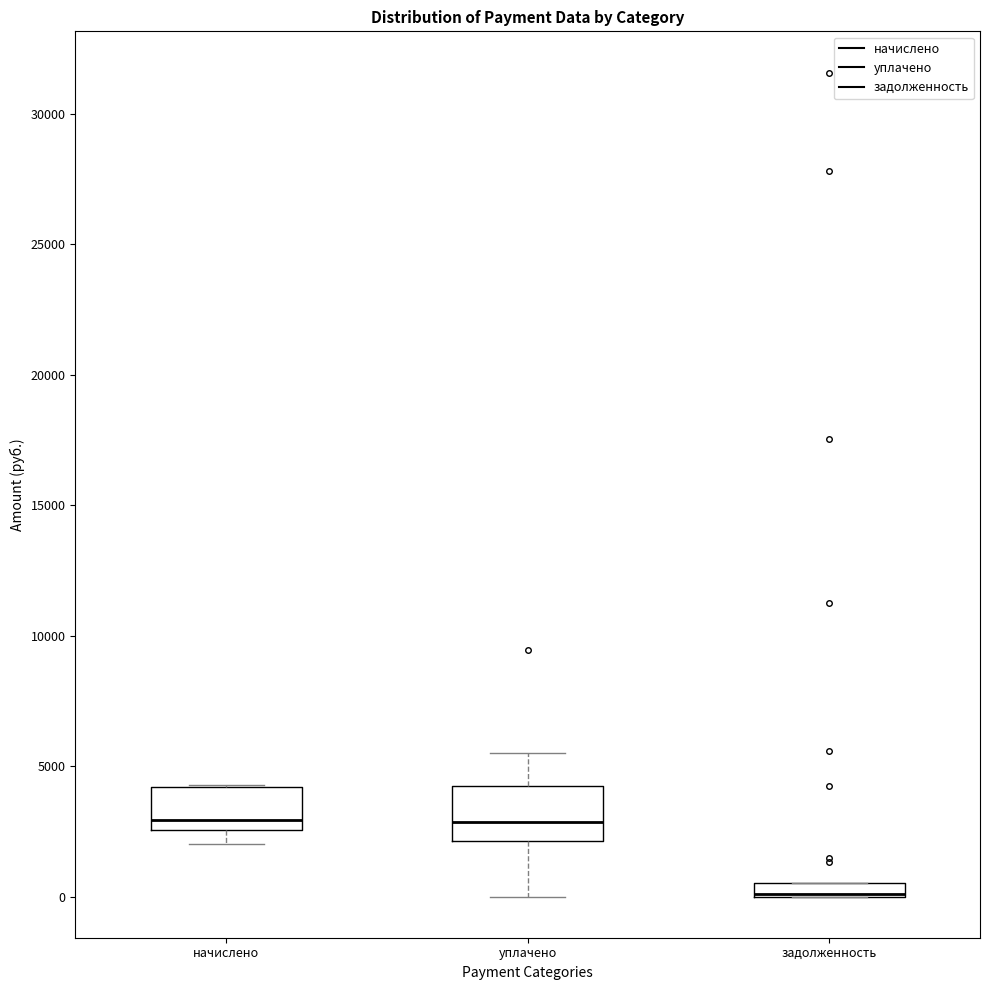

Where is the lower edge of the box for задолженность on the y-axis? The values are not printed on the chart, so give them approximately, as read against the axis.

0